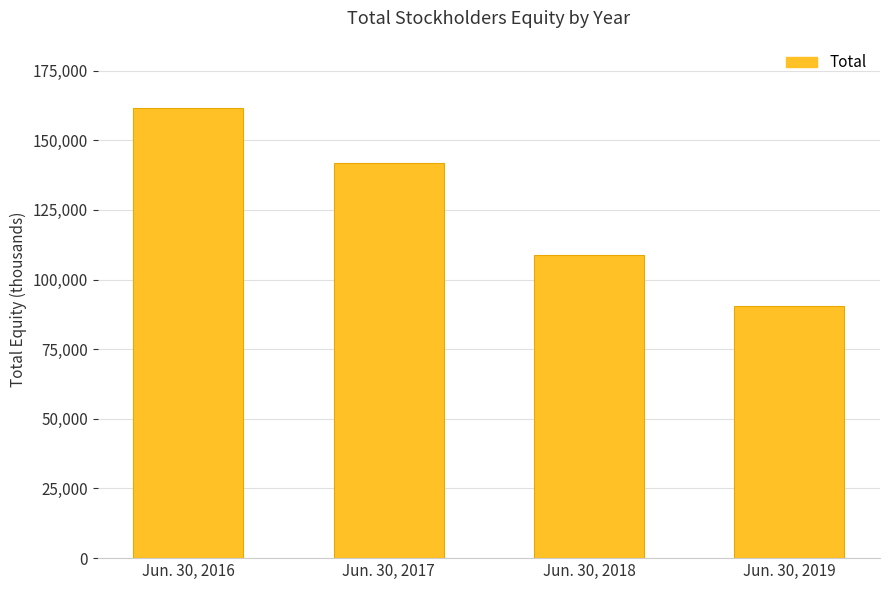

Reading left to right, what are all the values shown in this chart?

Jun. 30, 2016=161515	Jun. 30, 2017=141704	Jun. 30, 2018=108883	Jun. 30, 2019=90640